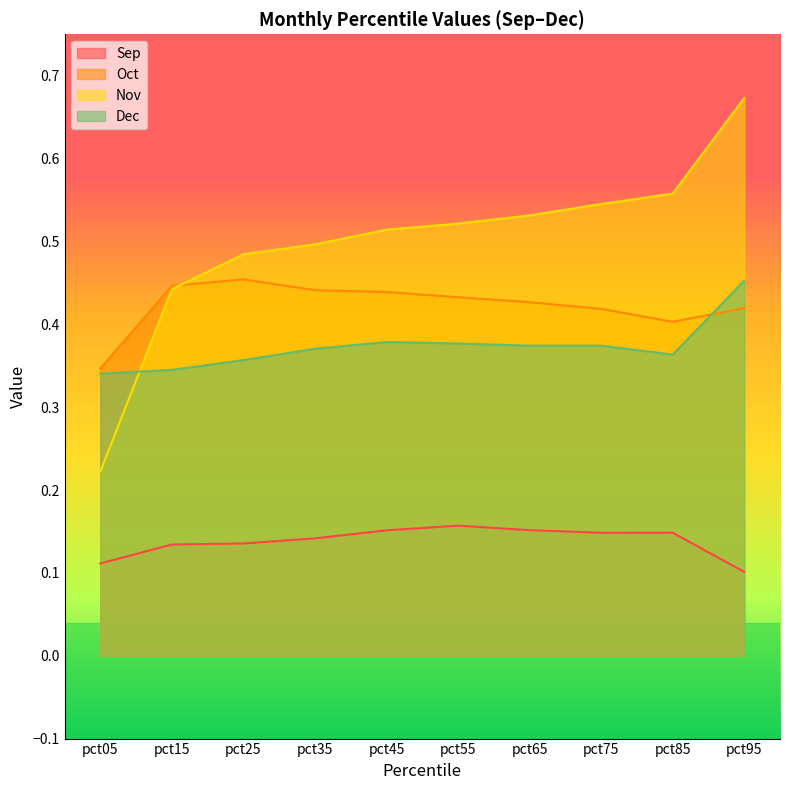

What is the difference between the maximum and minimum values in the Dec series?

0.1